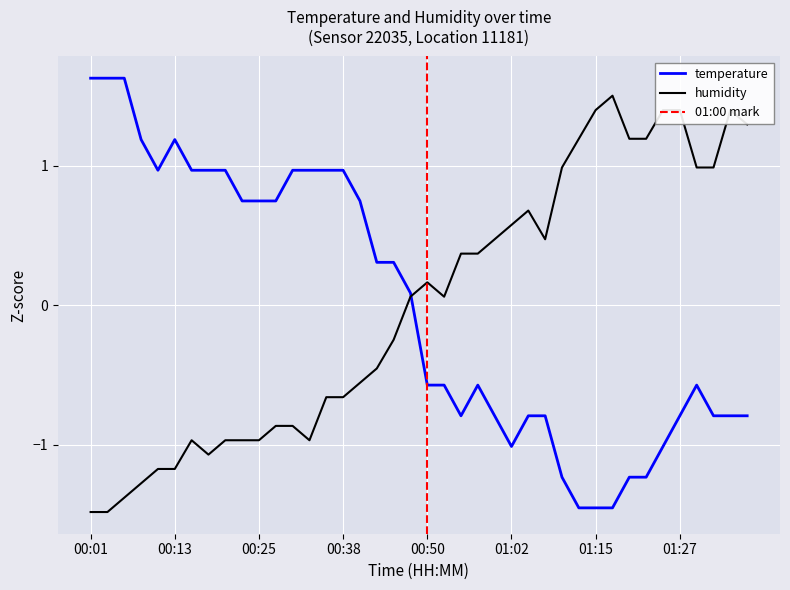

In temperature, how many points are higher than both neighbors (excluding endpoints)?

3